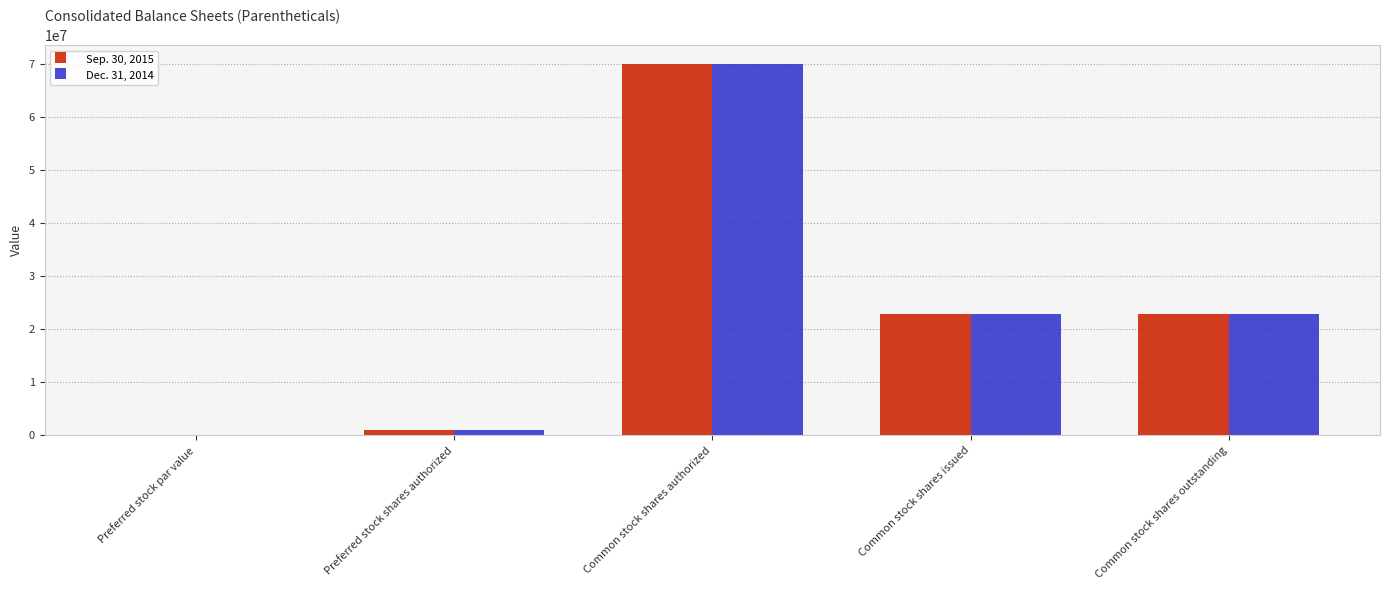

Is the value of Dec. 31, 2014 at Preferred stock shares authorized greater than the value of Sep. 30, 2015 at Common stock shares authorized?

No